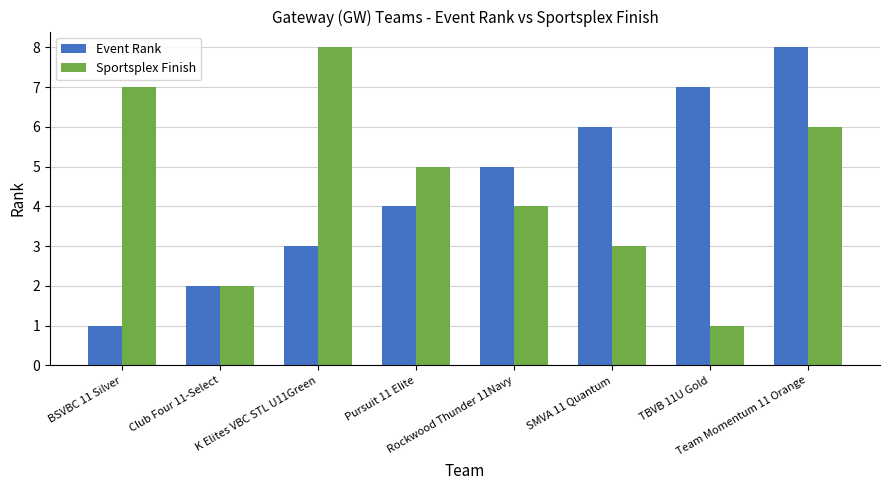

Where is Sportsplex Finish nearest to the value 4?

Rockwood Thunder 11Navy